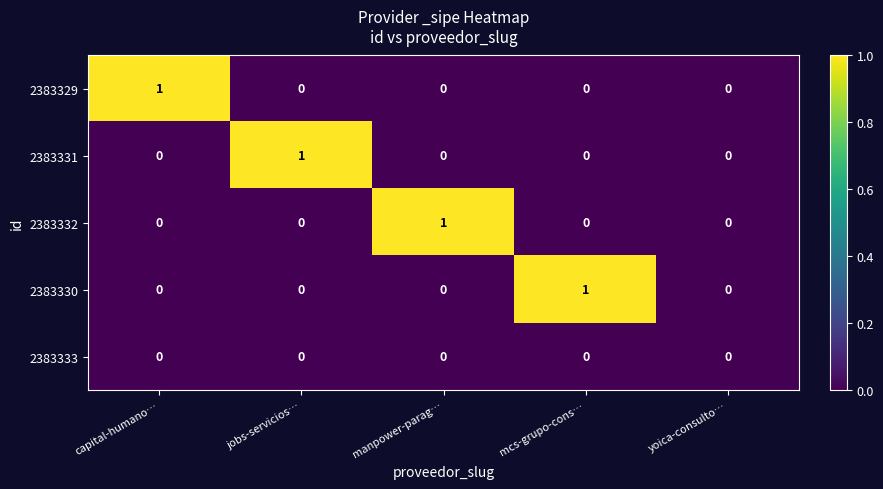

Reading left to right, extract all data points from this chart.

2383329: capital-humano…=1	jobs-servicios…=0	manpower-parag…=0	mcs-grupo-cons…=0	yoica-consulto…=0
2383331: capital-humano…=0	jobs-servicios…=1	manpower-parag…=0	mcs-grupo-cons…=0	yoica-consulto…=0
2383332: capital-humano…=0	jobs-servicios…=0	manpower-parag…=1	mcs-grupo-cons…=0	yoica-consulto…=0
2383330: capital-humano…=0	jobs-servicios…=0	manpower-parag…=0	mcs-grupo-cons…=1	yoica-consulto…=0
2383333: capital-humano…=0	jobs-servicios…=0	manpower-parag…=0	mcs-grupo-cons…=0	yoica-consulto…=0